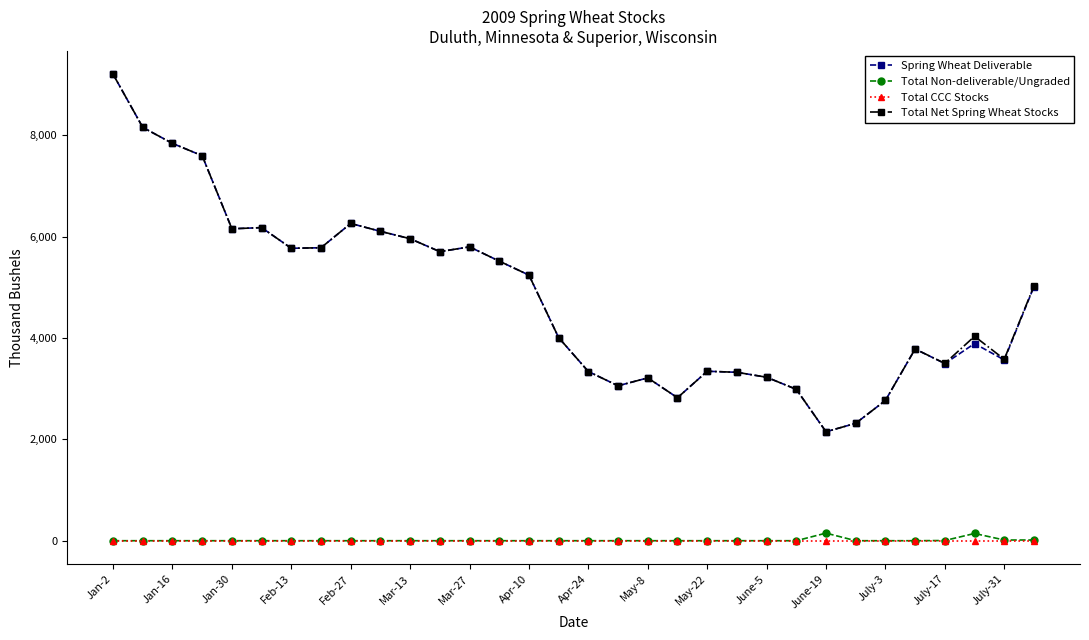

True or false: Total Net Spring Wheat Stocks has more than 0 interior local peaks.

True